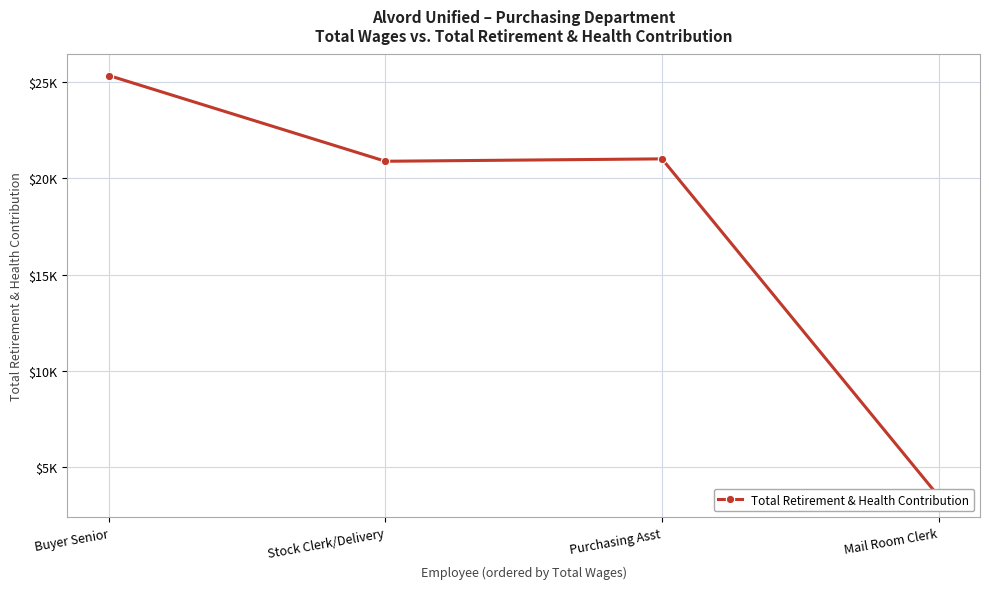

What is the label of the 3rd point from the left?

Purchasing Asst